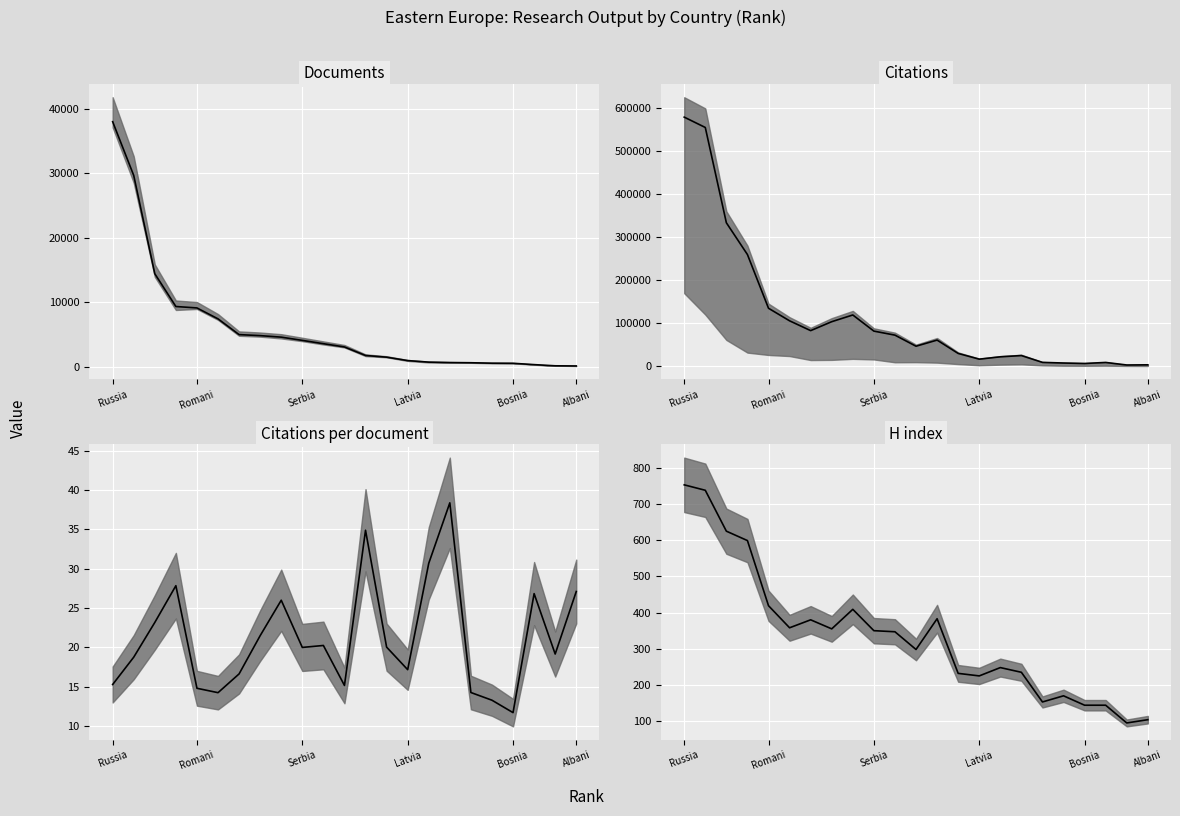

Reading left to right, list all the values displayed in this chart.

Documents median: 37979.0	29647.0	14406.0	9327.0	9106.0	7412.0	4970.0	4813.0	4578.0	4075.0	3562.0	3055.0	1734.0	1471.0	941.0	703.0	638.0	607.0	538.0	522.0	316.0	133.0	108.0
Citations median: 579537.0	555452.0	333629.0	259664.0	134606.0	105387.0	82552.0	103367.0	118981.0	81425.0	72061.0	46263.0	60520.0	29456.0	16140.0	21576.0	24495.0	8641.0	7136.0	6095.0	8477.0	2546.0	2927.0
Citations per document median: 15.3	18.7	23.2	27.8	14.8	14.2	16.6	21.5	26.0	20.0	20.2	15.1	34.9	20.0	17.1	30.7	38.4	14.2	13.3	11.7	26.8	19.1	27.1
H index median: 753.0	738.0	625.0	599.0	419.0	358.0	380.0	355.0	409.0	350.0	347.0	298.0	383.0	232.0	225.0	248.0	235.0	153.0	170.0	144.0	144.0	95.0	104.0